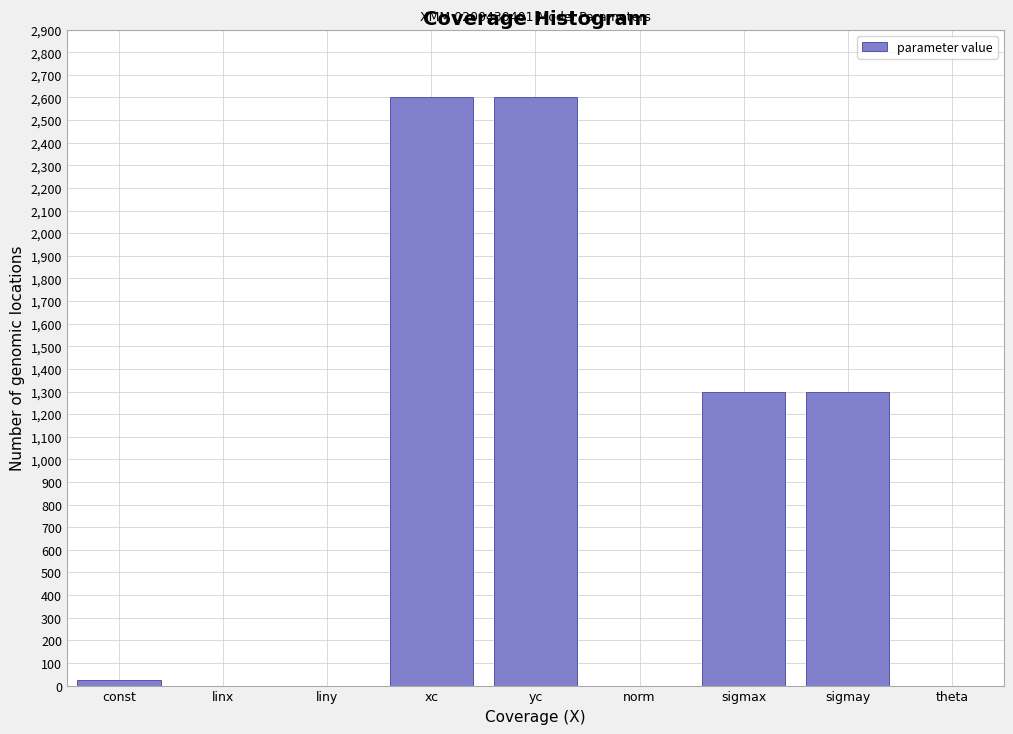

What is the greatest value displayed?

2600.0